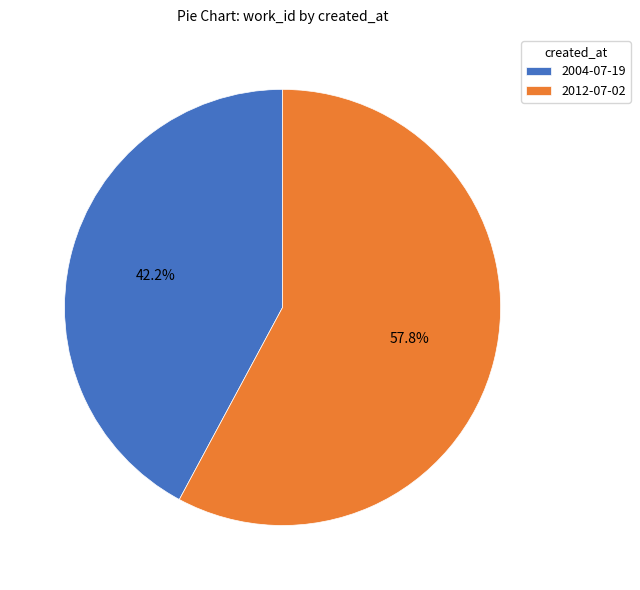

Which category has the smallest portion of the pie?

2004-07-19